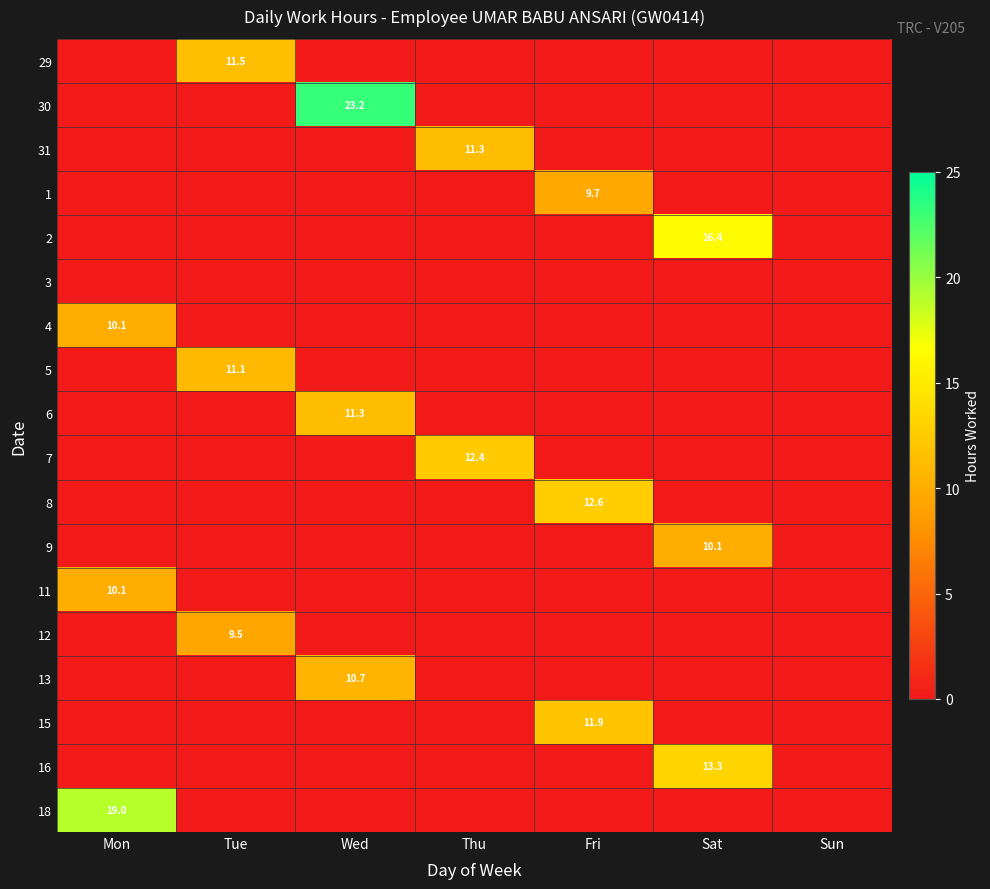

Is it true that 18 equals 19.0 at Mon?

True